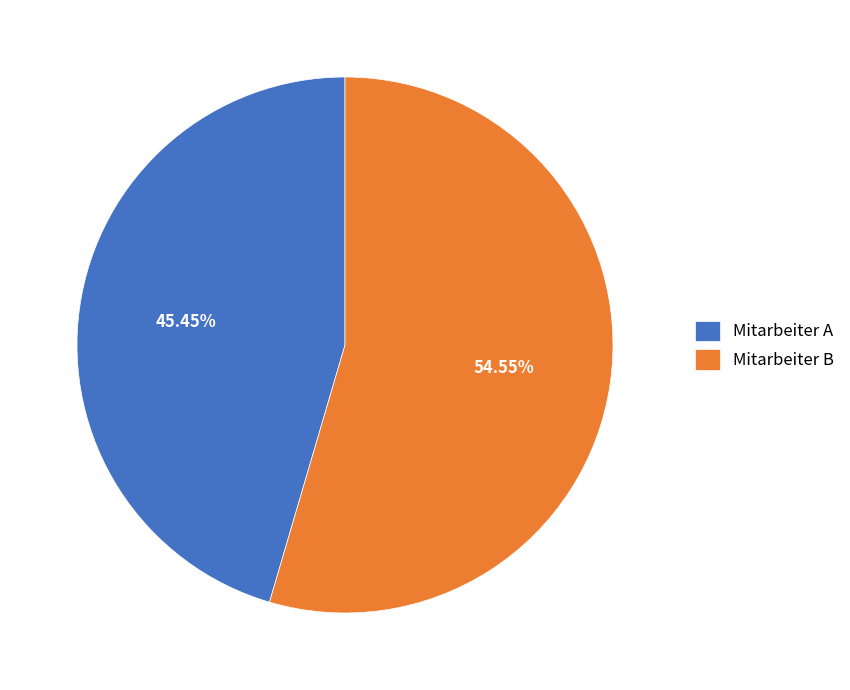

Is Mitarbeiter A the majority of the pie?

No